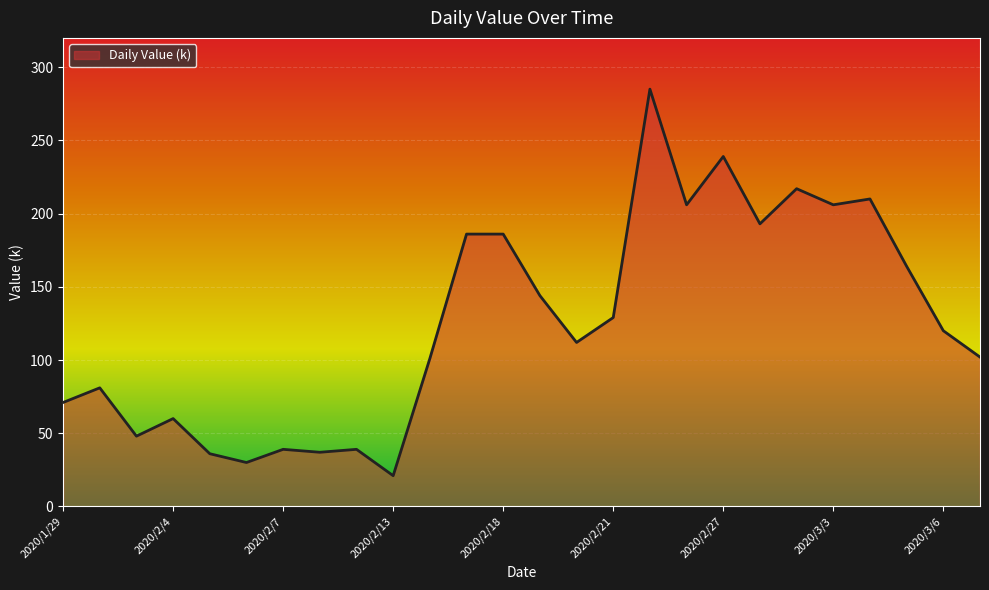

What is the minimum value shown in the chart?

21